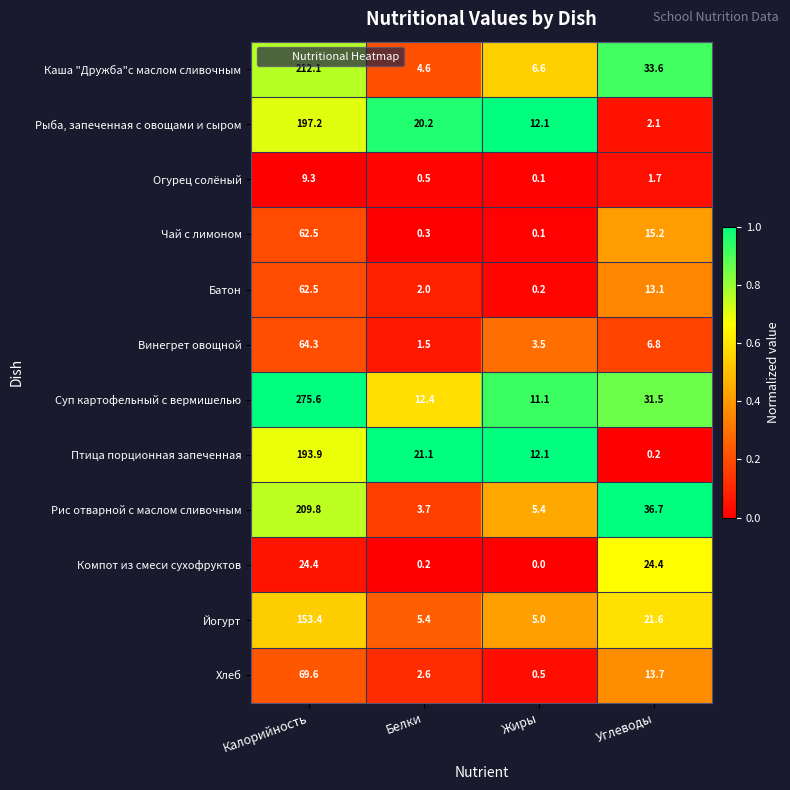

What is the difference between the Рыба, запеченная с овощами и сыром values at Углеводы and Калорийность?

195.1